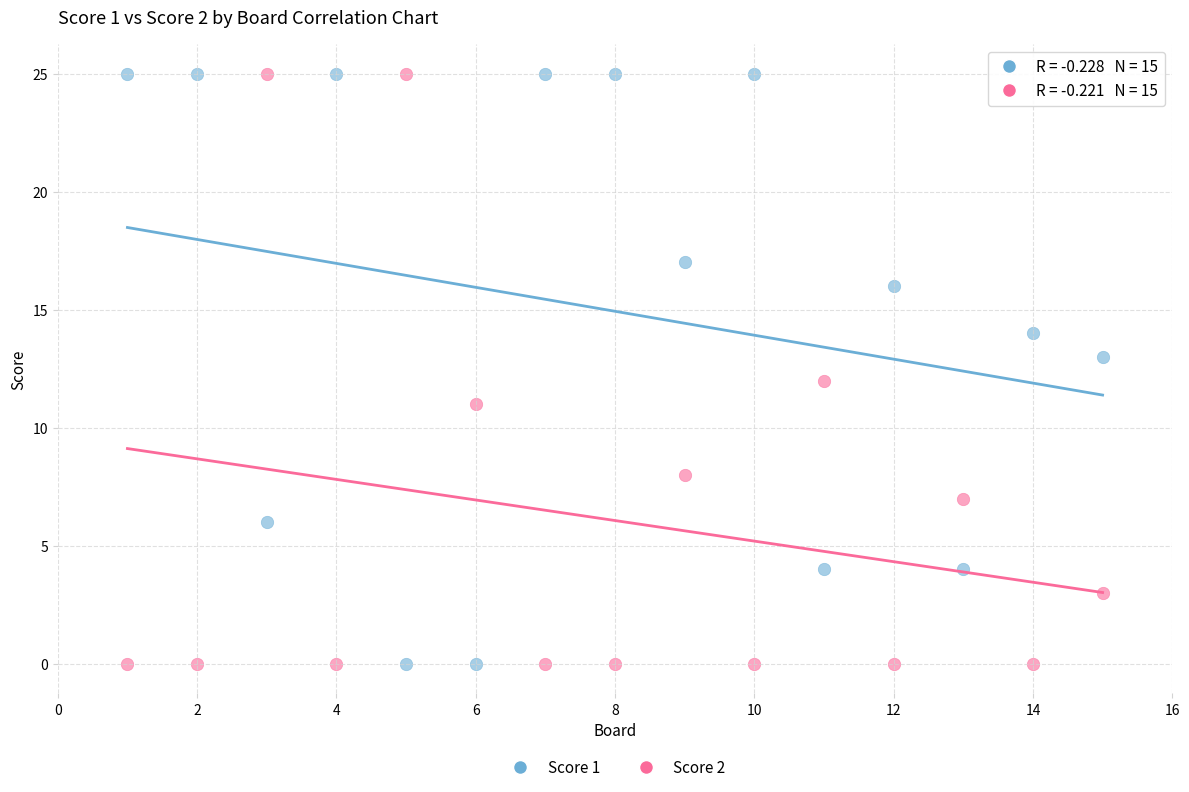

What is the X range (max minus min) for the scatter plot?

14